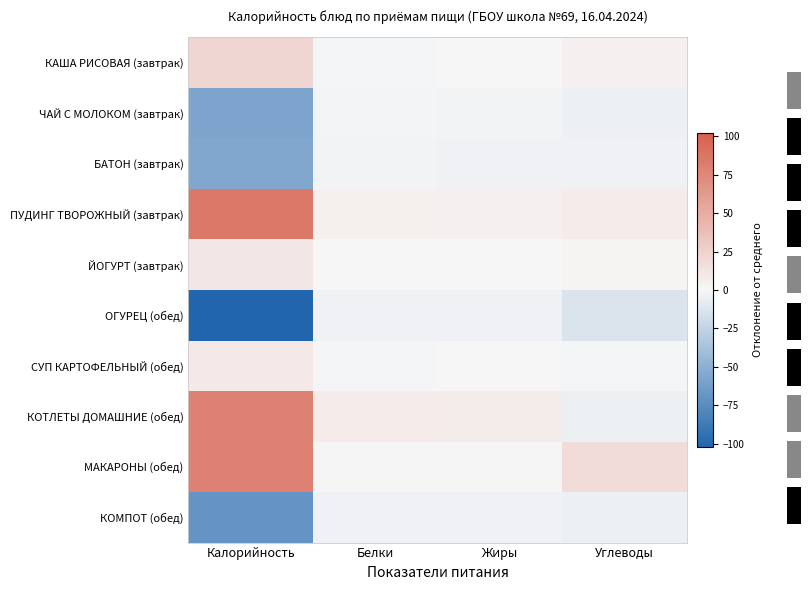

Which category has the highest value in the КАША РИСОВАЯ (завтрак) series?

Калорийность